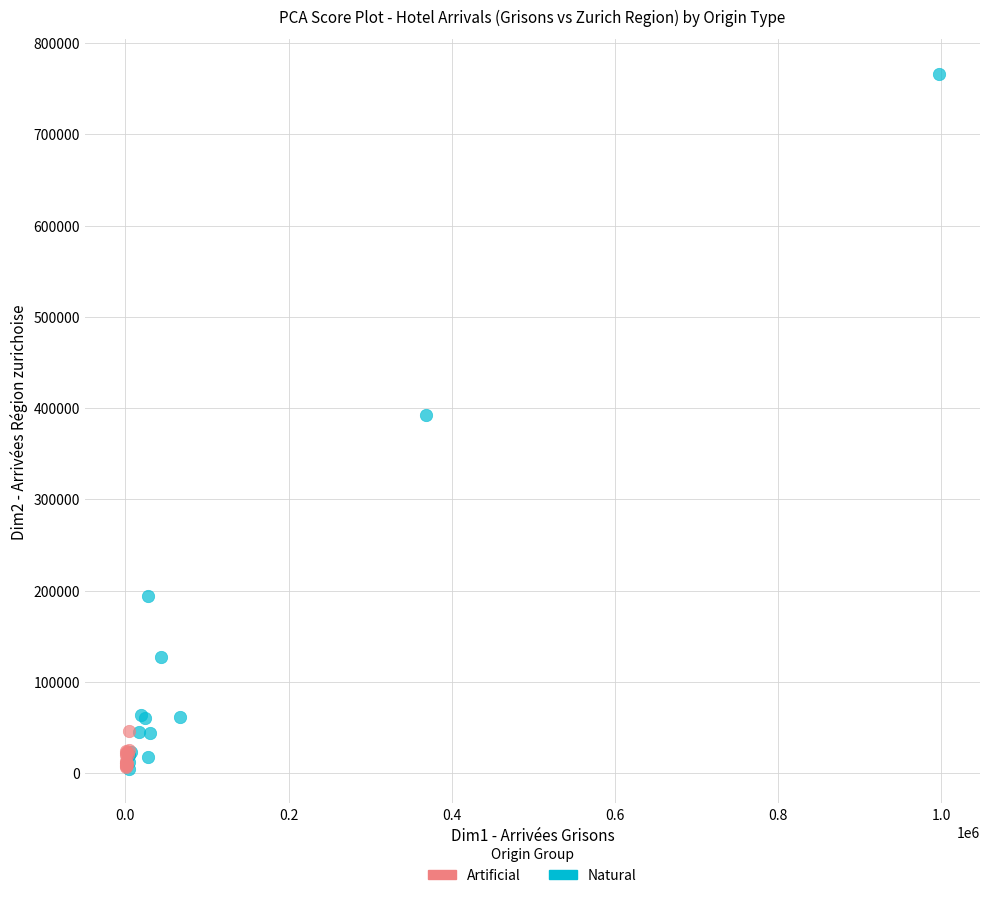

Which series has the largest Y range (max minus min)?

Natural